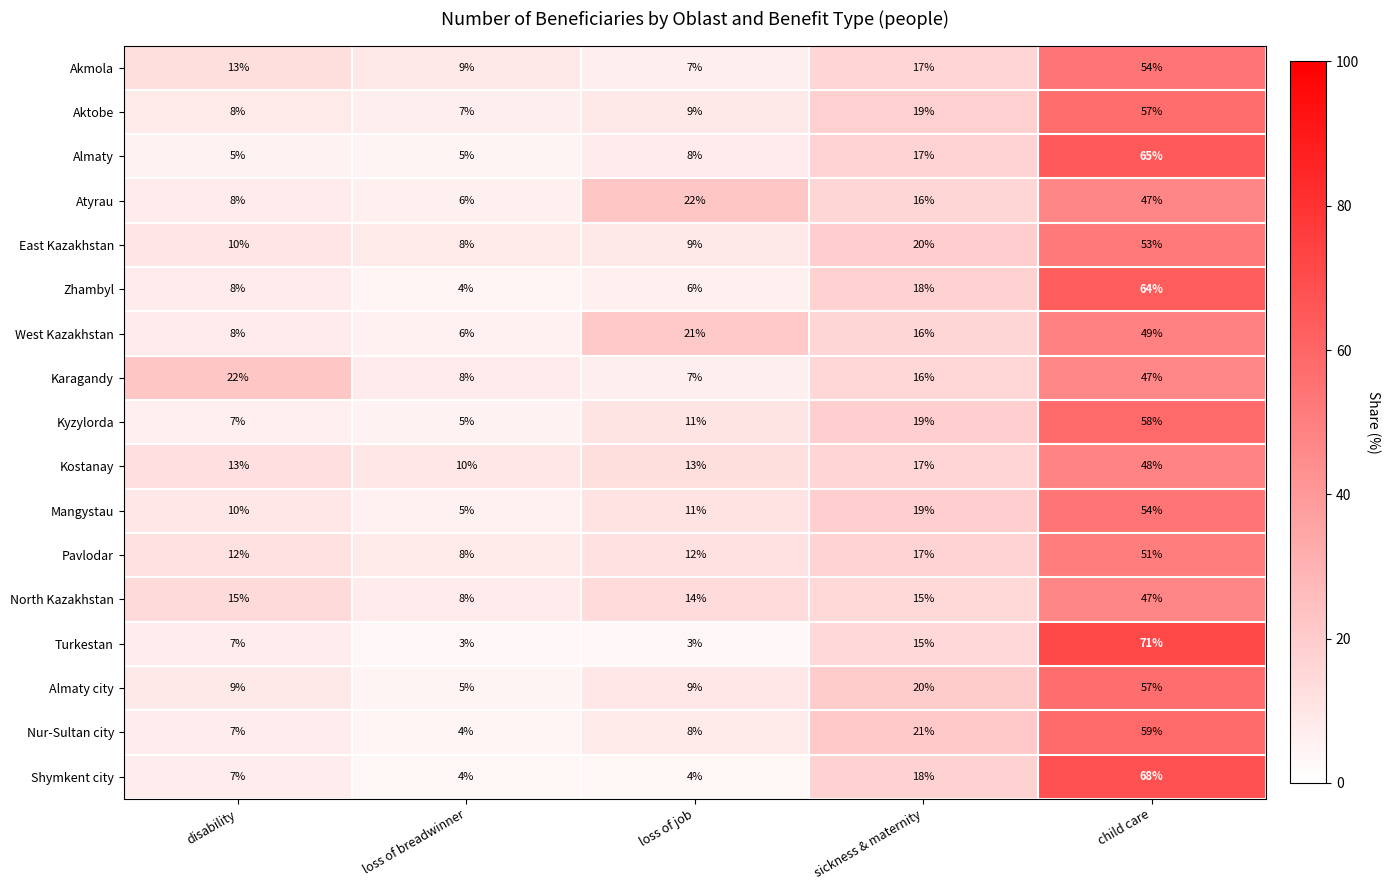

What is the difference between the maximum and minimum values in the Kostanay series?

38